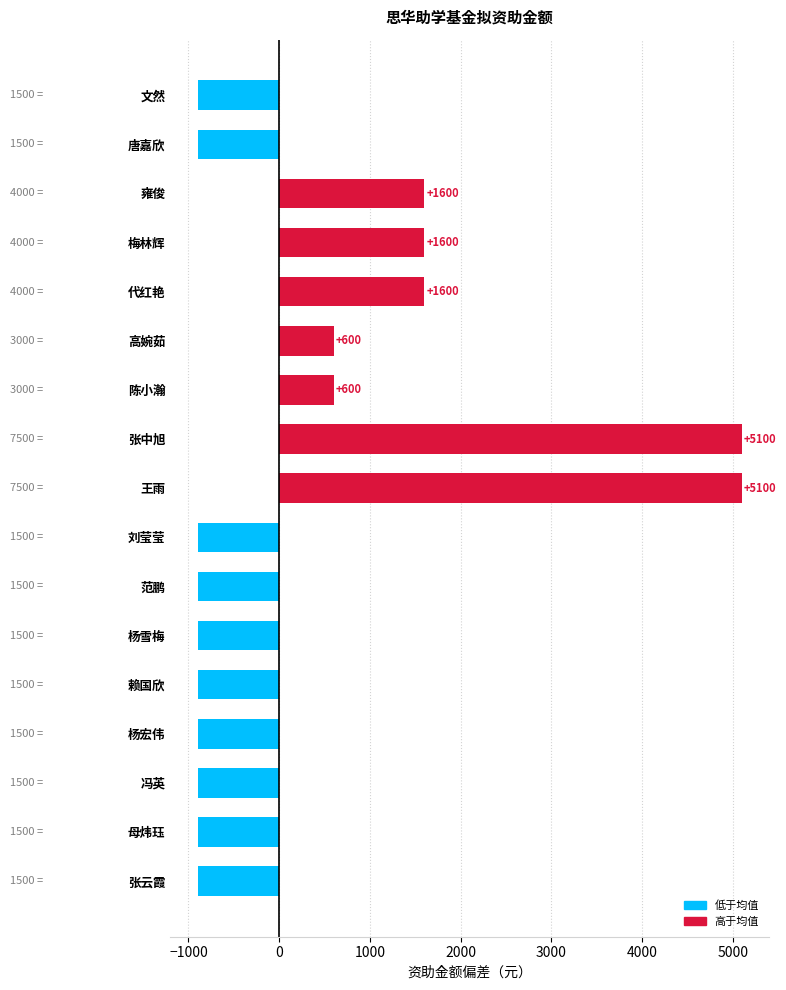

Is it true that the value at 张中旭 is 5100?

True